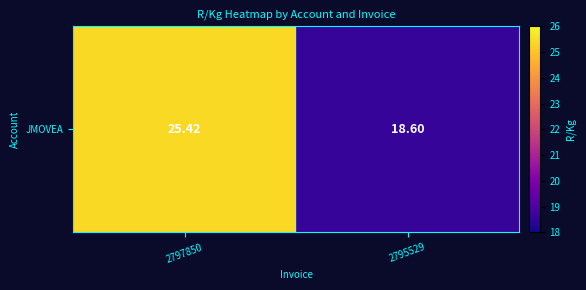

Where is the data nearest to the value 22?

2795529